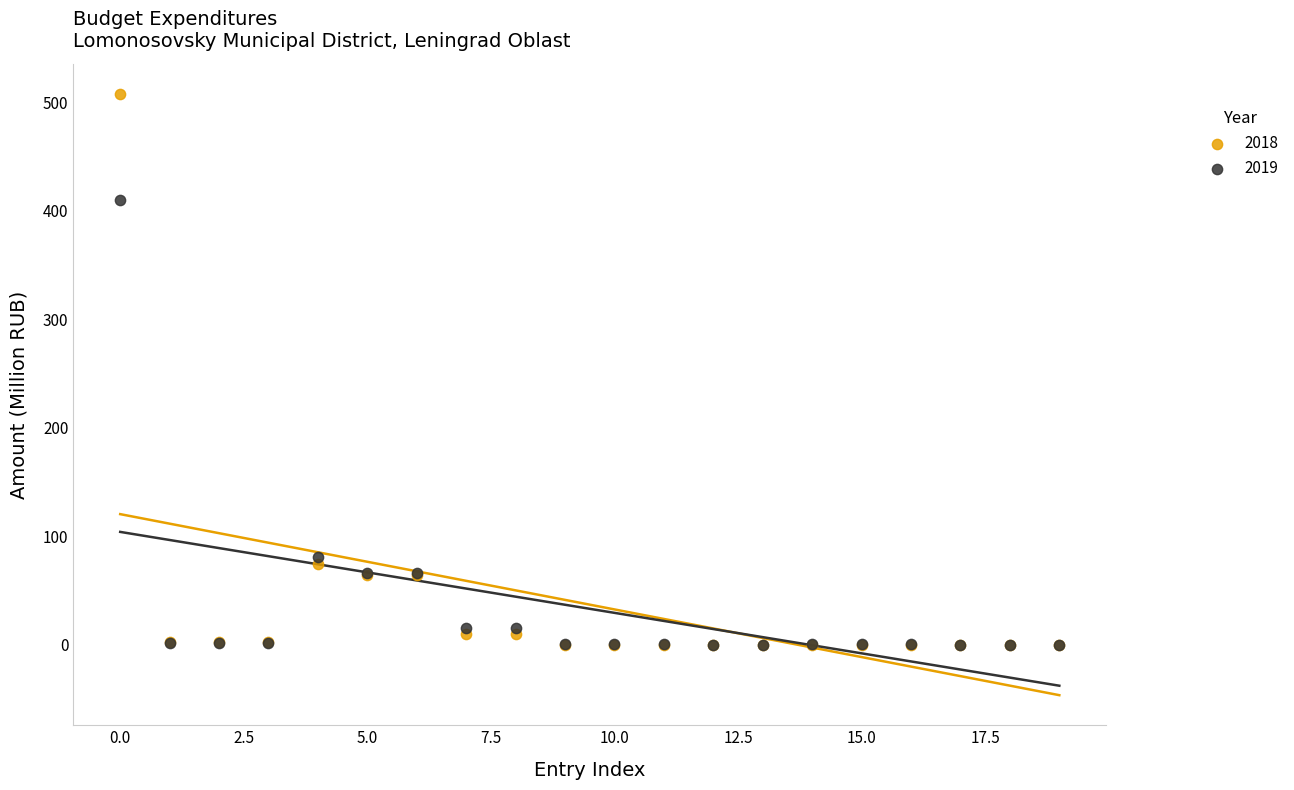

Which series contains the highest Y value?

2018